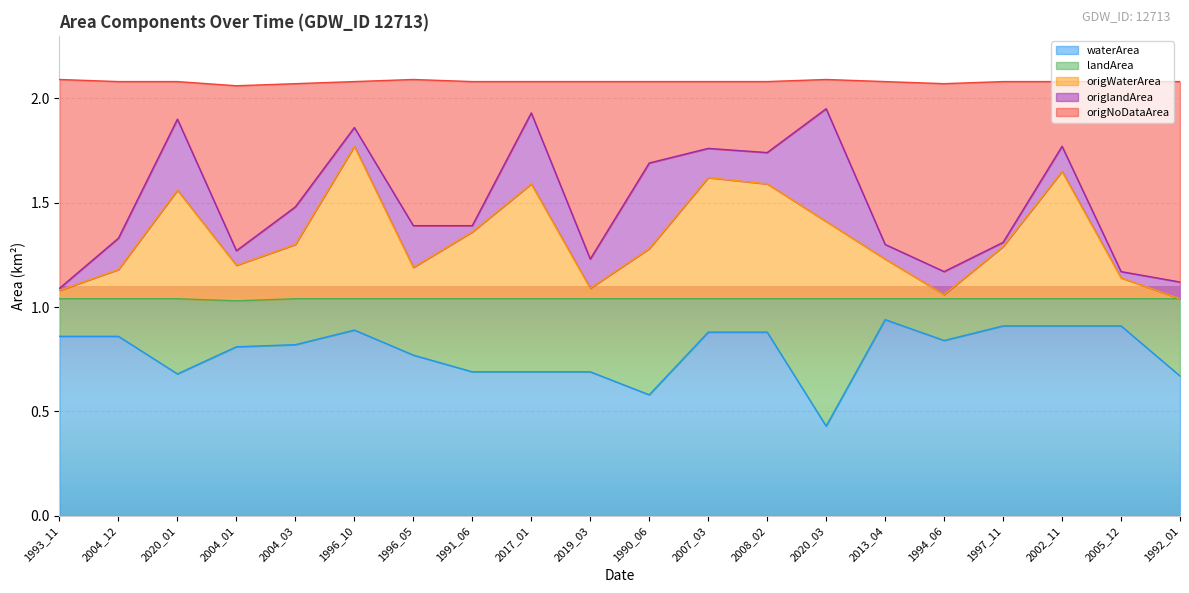

True or false: origWaterArea and waterArea cross at least once.

False